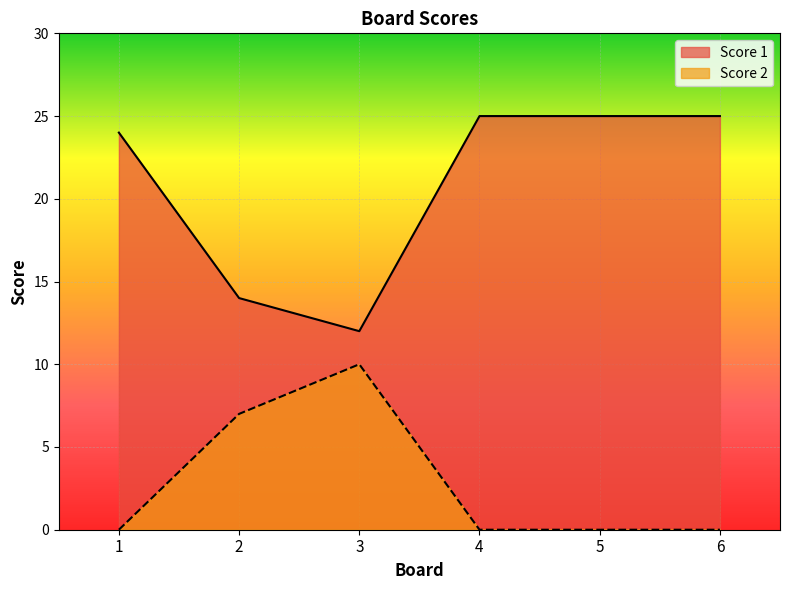

Does the chart display data point markers on the line(s)?

No